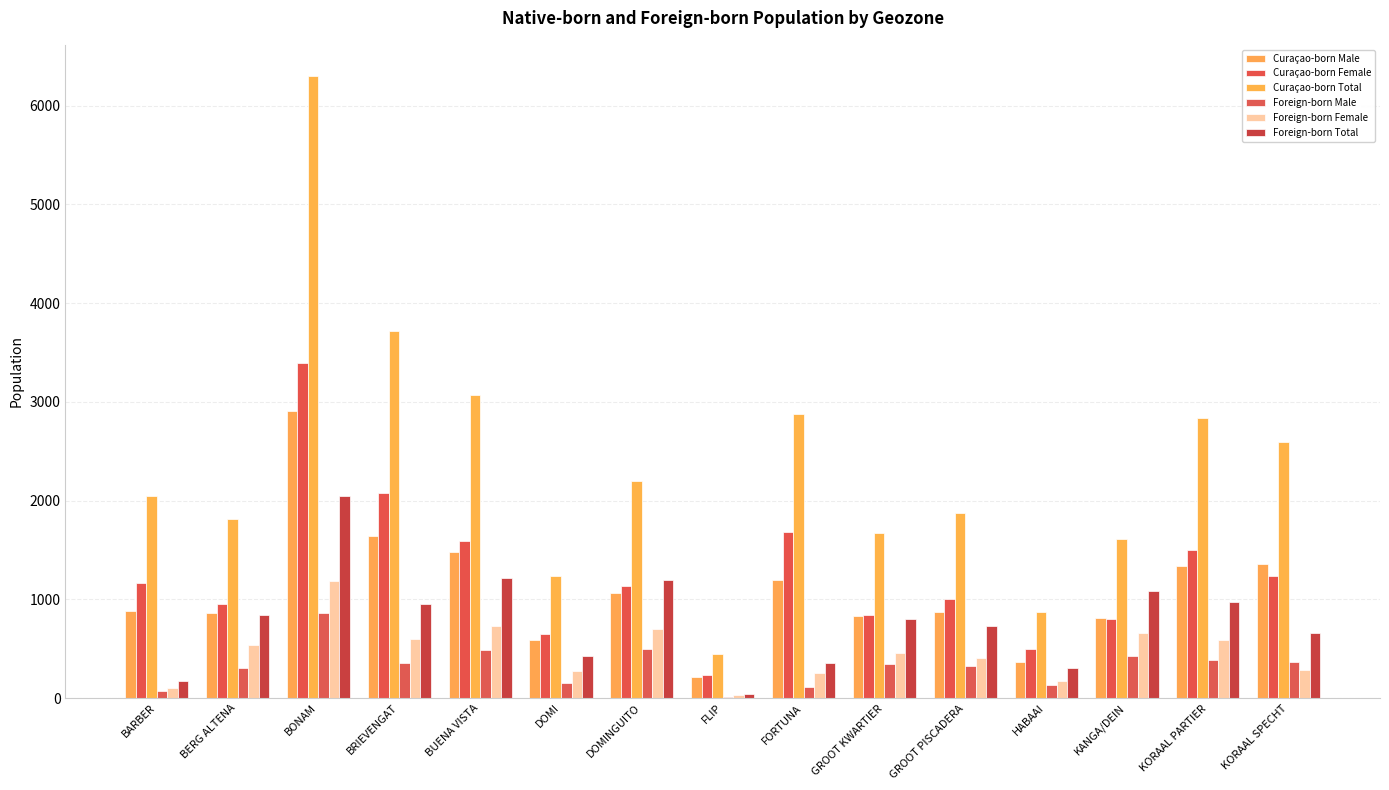

How many distinct data groups are displayed?

6